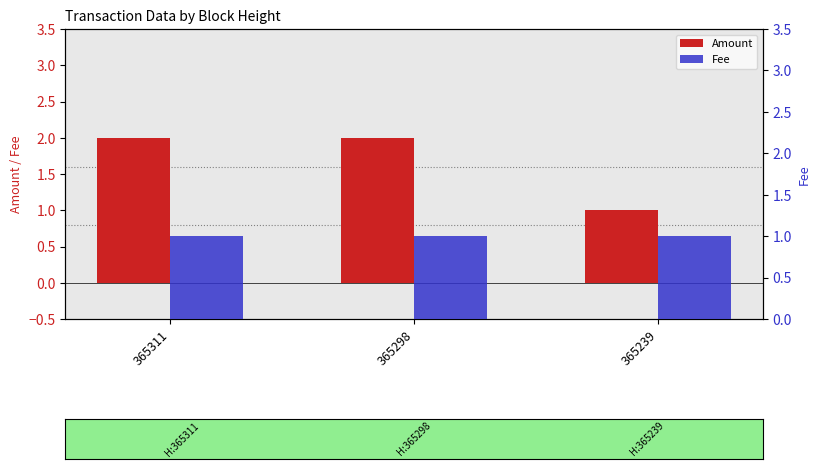

What is the value of the Amount bar at the 1st from the left?

2